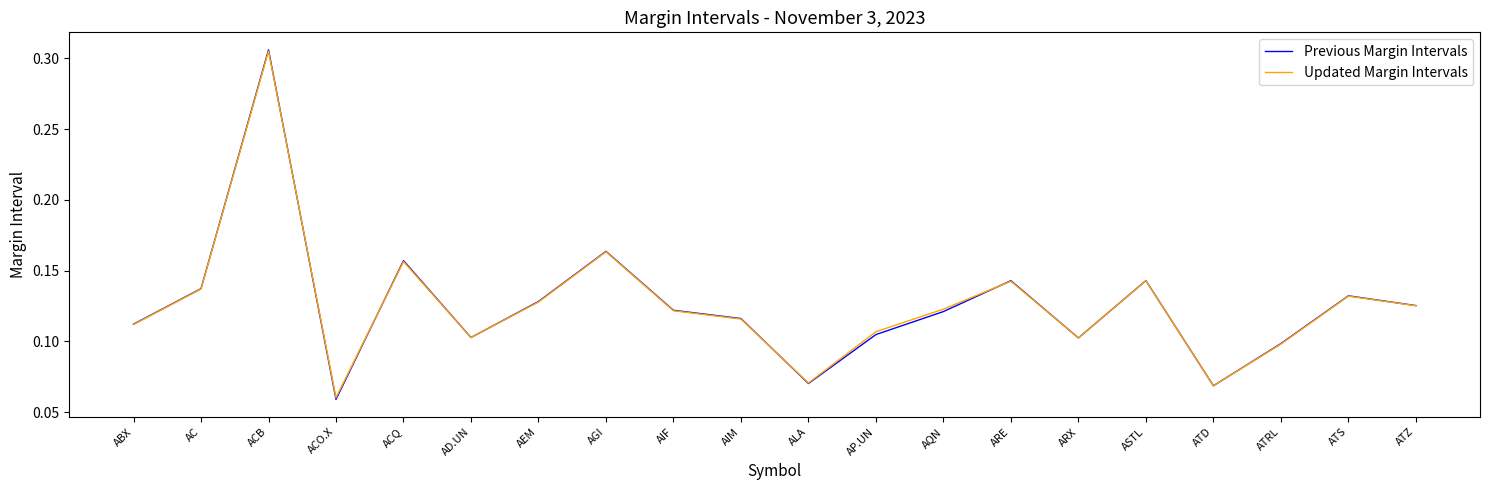

At which category does Previous Margin Intervals reach its first local valley?

ACO.X